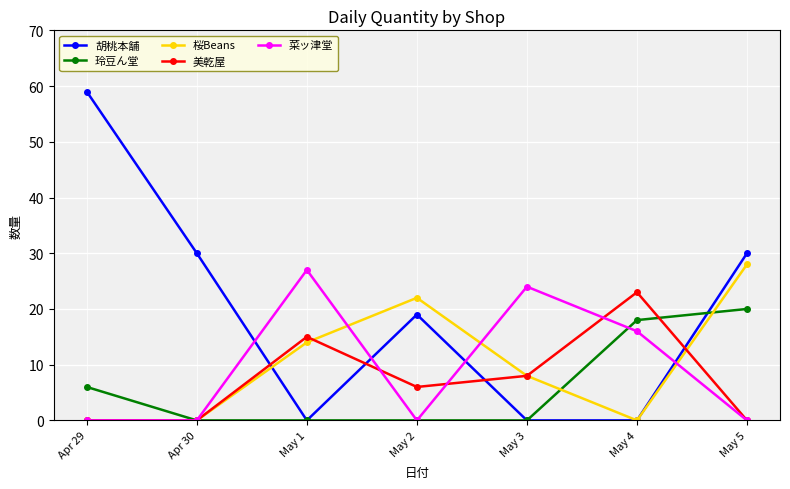

Is it true that 胡桃本舗 equals 0 at May 4?

True